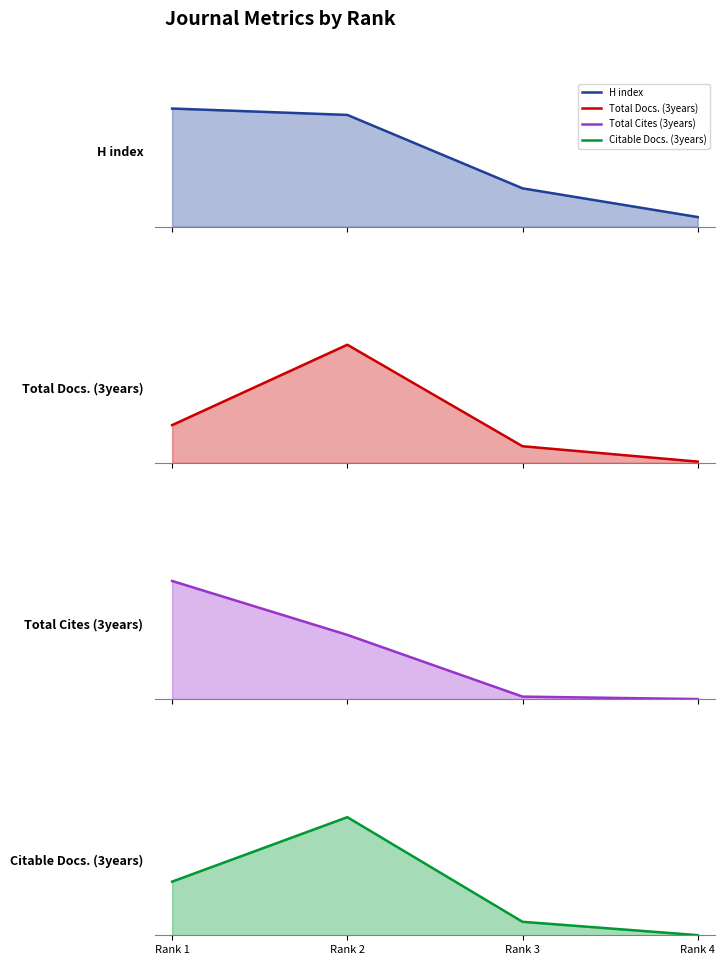

Where does the Total Docs. (3years) series first go above 277?

Rank 2